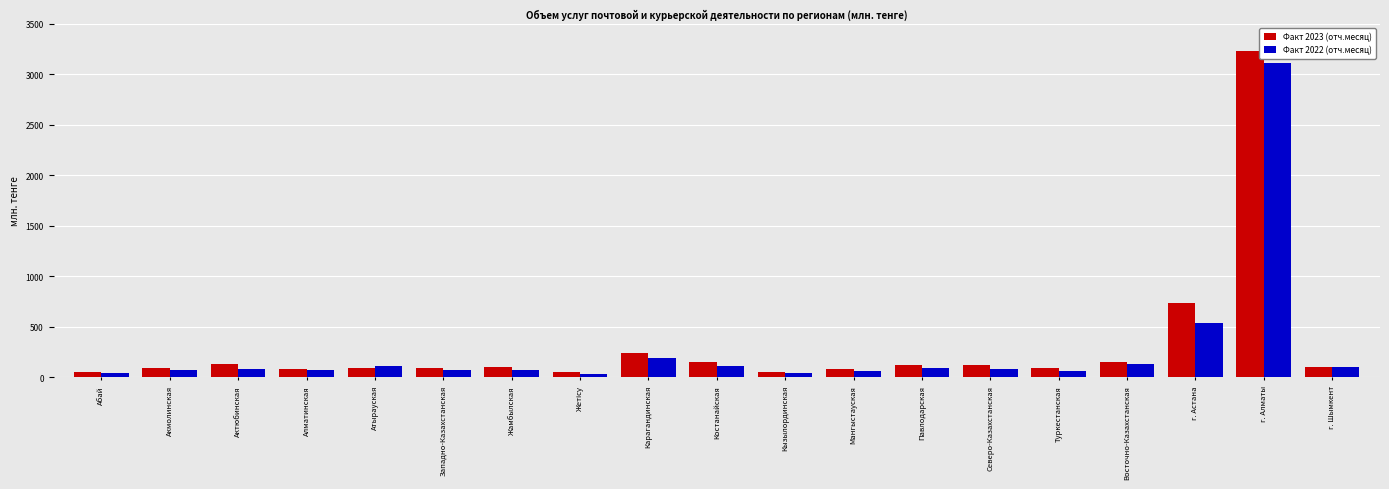

Rank the series by their maximum value, from lowest to highest.

Факт 2022 (отч.месяц), Факт 2023 (отч.месяц)